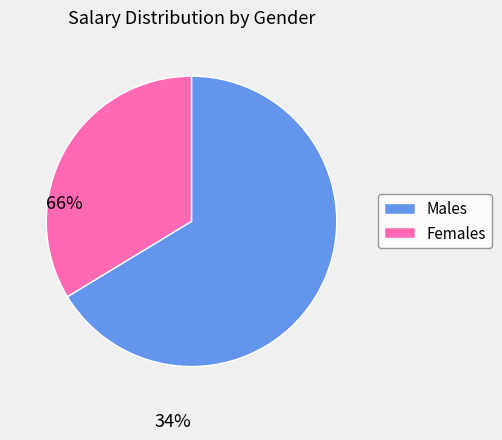

Approximately how many times larger is the value at Females compared to Males?

0.5